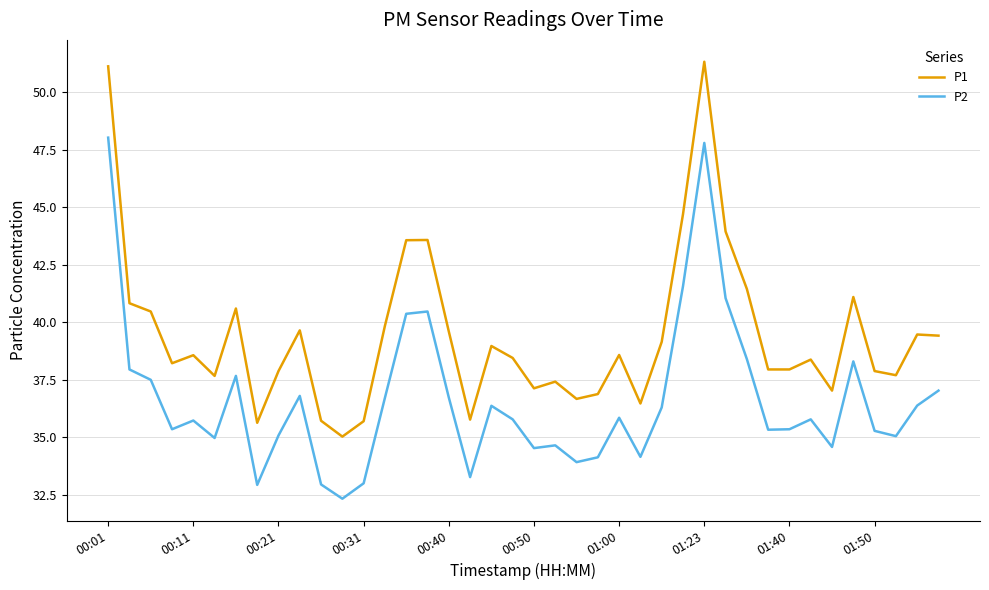

What is the difference between the maximum and minimum values in the P2 series?

15.7